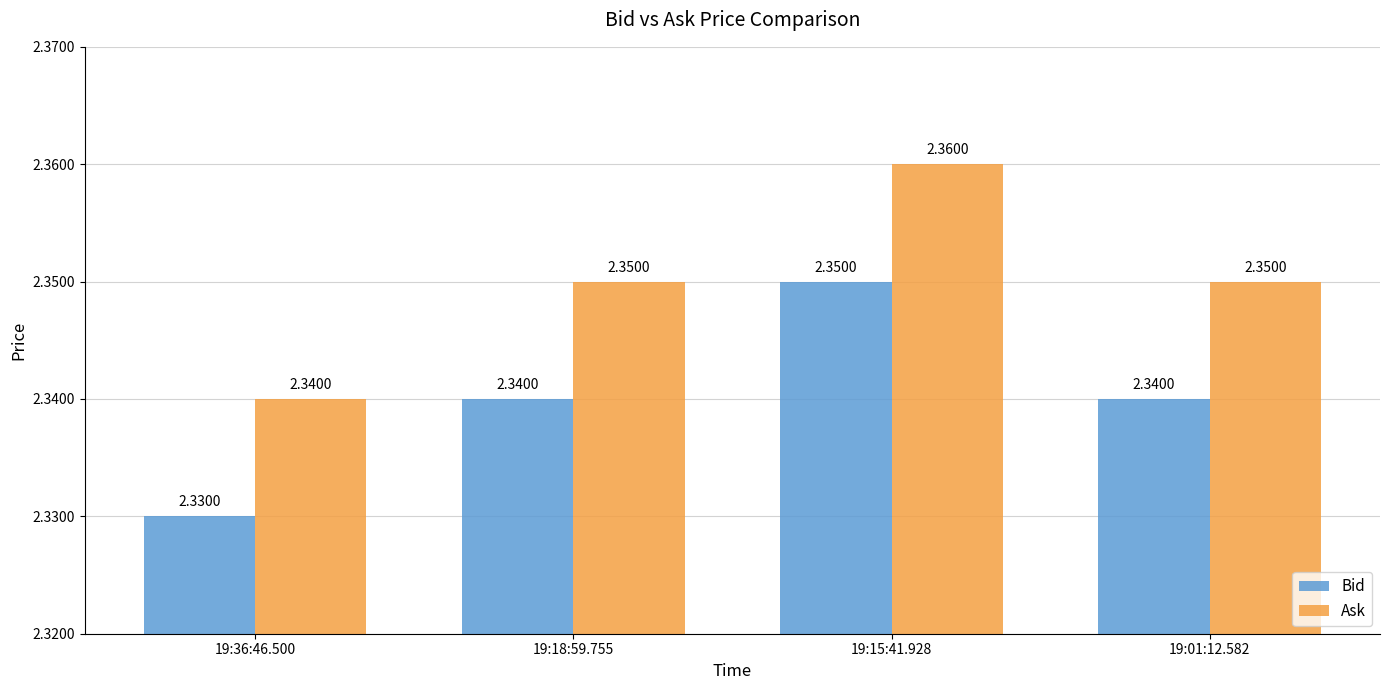

Which category has the lowest value in the Ask series?

19:36:46.500